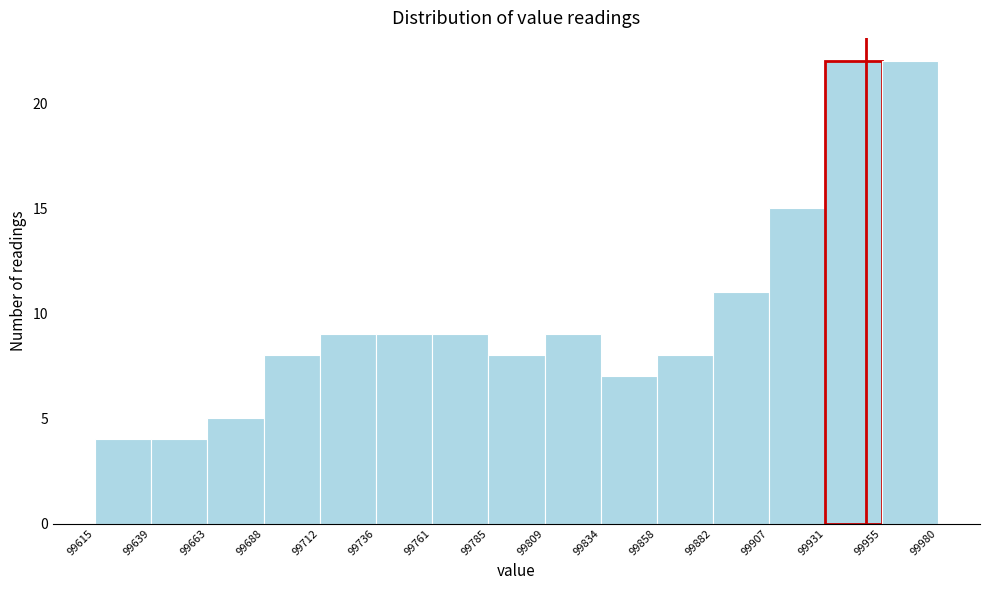

Reading left to right, transcribe this chart: for each bar, give the range it covers on the x-axis and its height. The values are not printed on the chart, so give them approximately, as read against the axis.

99615 to 99639: 4
99639 to 99663: 4
99663 to 99688: 5
99688 to 99712: 8
99712 to 99736: 9
99736 to 99761: 9
99761 to 99785: 9
99785 to 99809: 8
99809 to 99834: 9
99834 to 99858: 7
99858 to 99882: 8
99882 to 99907: 11
99907 to 99931: 15
99931 to 99955: 22
99955 to 99980: 22